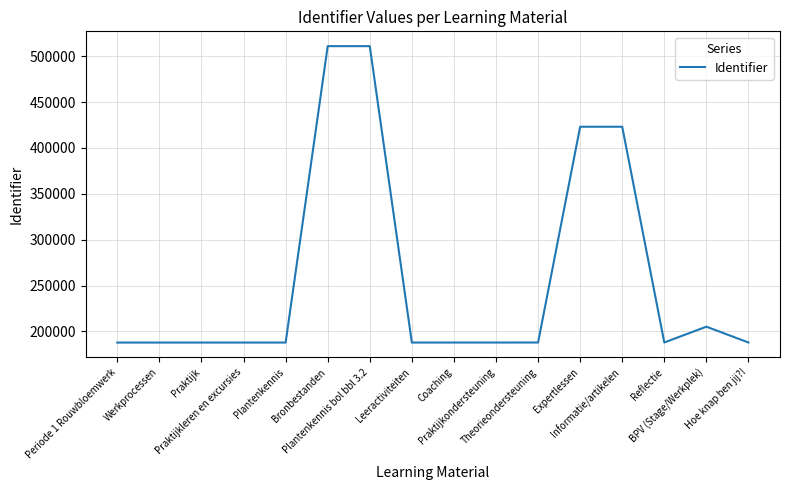

Does the chart have visible grid lines?

Yes